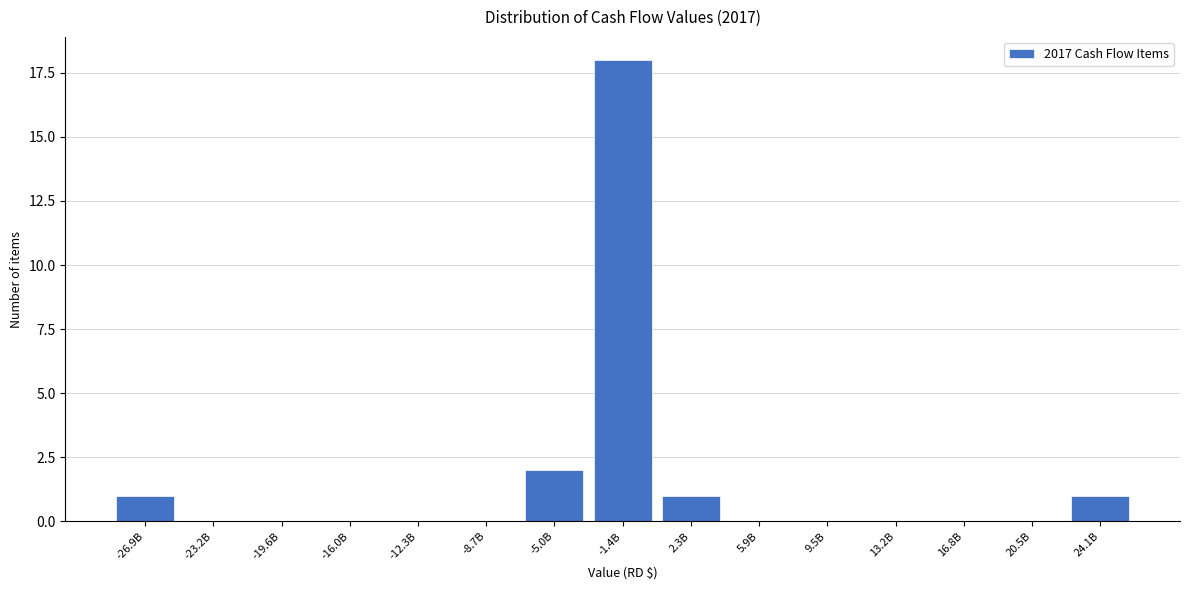

Reading left to right, transcribe all the data shown in this chart.

-26.9B=1	-23.2B=0	-19.6B=0	-16.0B=0	-12.3B=0	-8.7B=0	-5.0B=2	-1.4B=18	2.3B=1	5.9B=0	9.5B=0	13.2B=0	16.8B=0	20.5B=0	24.1B=1